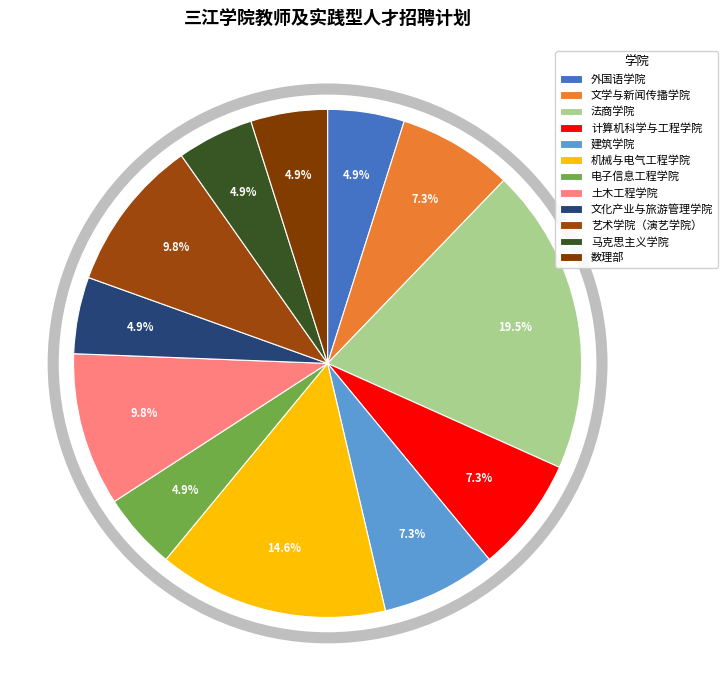

Does 文学与新闻传播学院 represent more than half of the total?

No